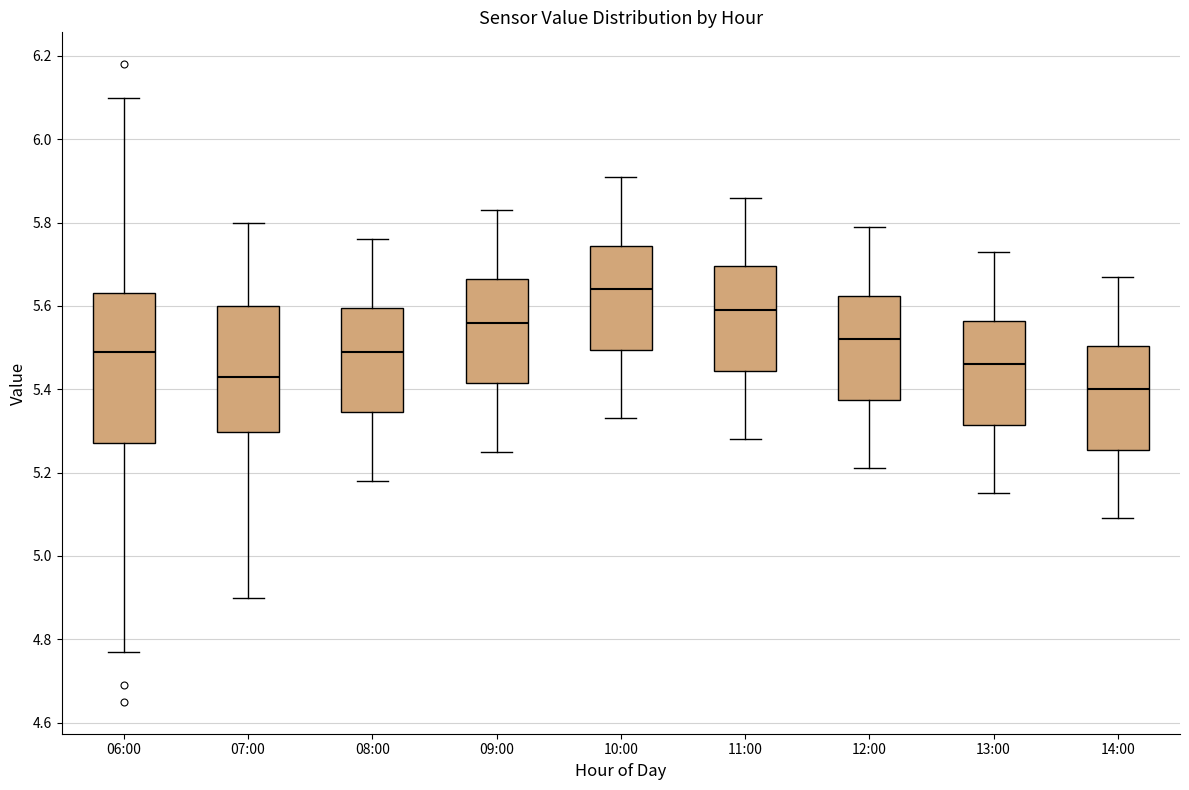

Reading left to right, transcribe this box plot: for each box, give where its median line is, the range the box spans, and where its two whiskers end, as read against the y-axis. The values are not printed on the chart, so give them approximately, as read against the axis.

06:00: median 5.50, box 5.28 to 5.64, whiskers 4.78 to 6.10
07:00: median 5.44, box 5.30 to 5.60, whiskers 4.90 to 5.80
08:00: median 5.50, box 5.34 to 5.60, whiskers 5.18 to 5.76
09:00: median 5.56, box 5.42 to 5.66, whiskers 5.26 to 5.84
10:00: median 5.64, box 5.50 to 5.74, whiskers 5.34 to 5.92
11:00: median 5.60, box 5.44 to 5.70, whiskers 5.28 to 5.86
12:00: median 5.52, box 5.38 to 5.62, whiskers 5.22 to 5.80
13:00: median 5.46, box 5.32 to 5.56, whiskers 5.16 to 5.74
14:00: median 5.40, box 5.26 to 5.50, whiskers 5.10 to 5.68